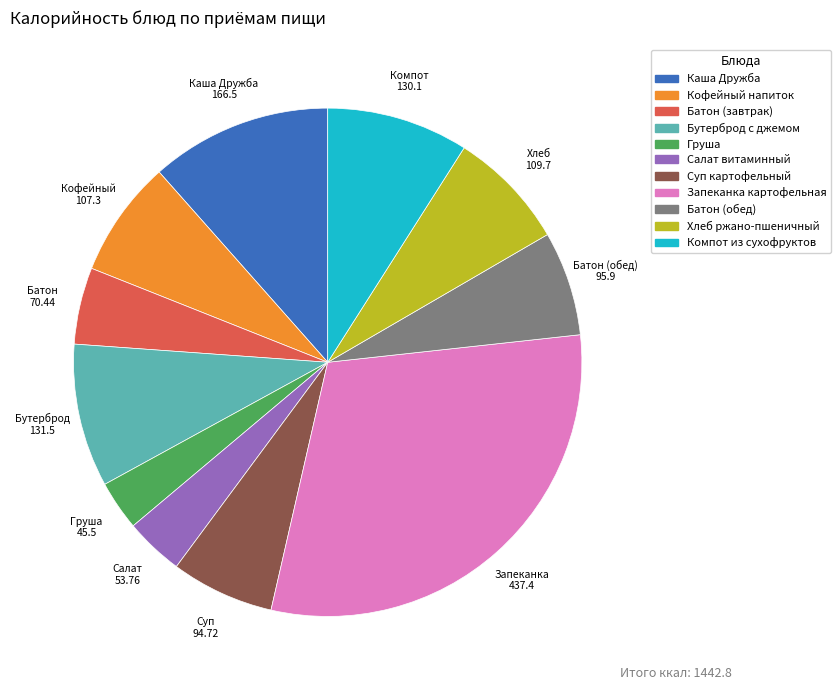

Does Салат витаминный account for over 50% of the chart?

No